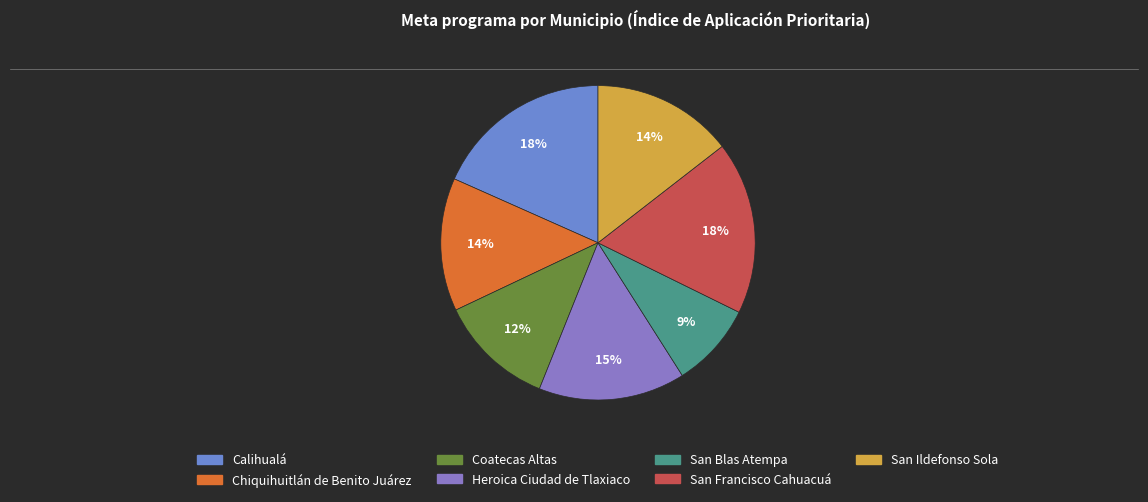

Rank the categories by value from highest to lowest.

Calihualá, San Francisco Cahuacuá, Heroica Ciudad de Tlaxiaco, San Ildefonso Sola, Chiquihuitlán de Benito Juárez, Coatecas Altas, San Blas Atempa